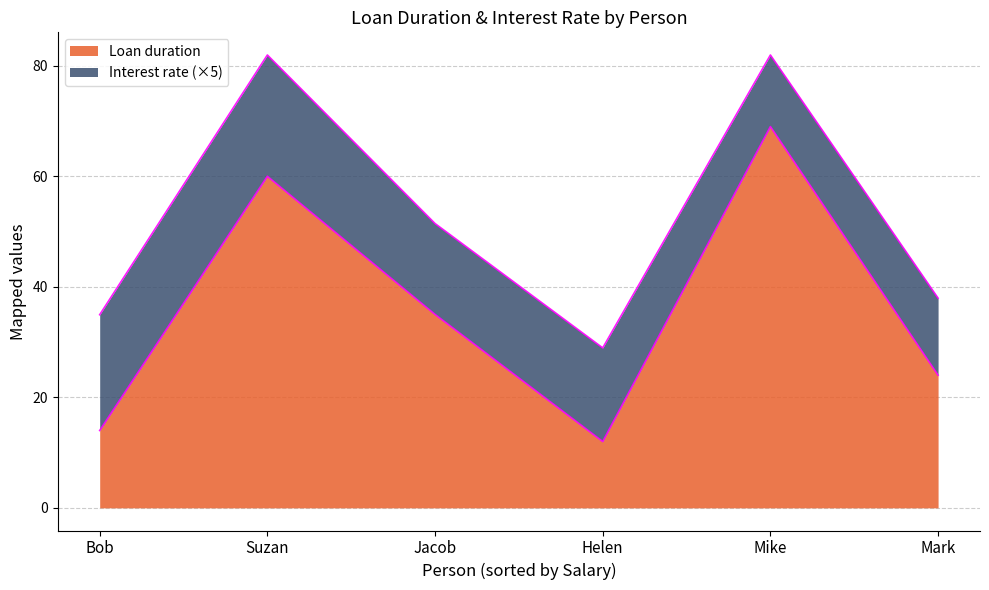

At Jacob, list the series in order from largest to smallest.

Loan duration, Interest rate